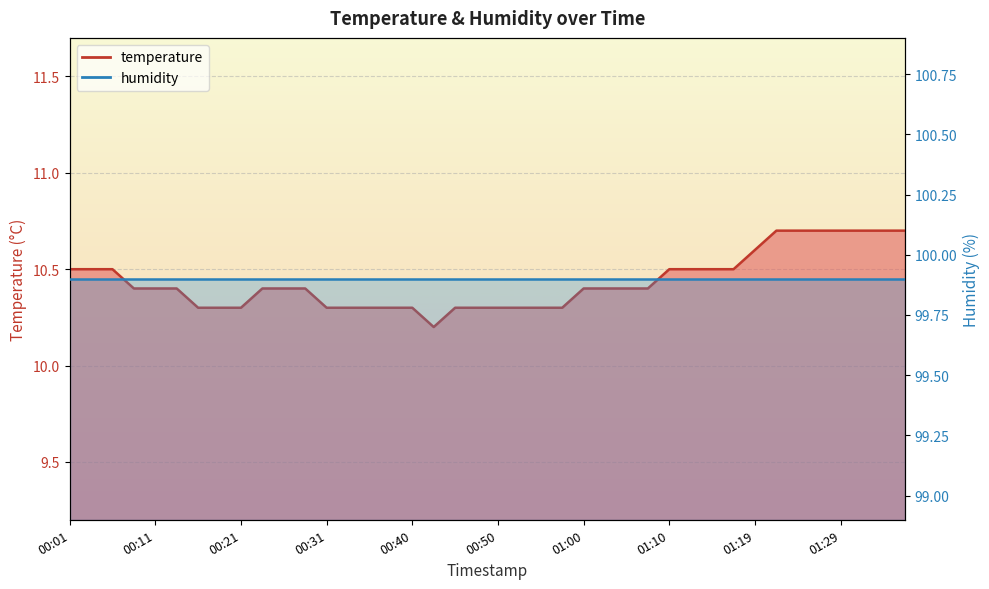

Reading left to right, what are all the values shown in this chart?

10.5	10.5	10.5	10.4	10.4	10.4	10.3	10.3	10.3	10.4	10.4	10.4	10.3	10.3	10.3	10.3	10.3	10.2	10.3	10.3	10.3	10.3	10.3	10.3	10.4	10.4	10.4	10.4	10.5	10.5	10.5	10.5	10.6	10.7	10.7	10.7	10.7	10.7	10.7	10.7